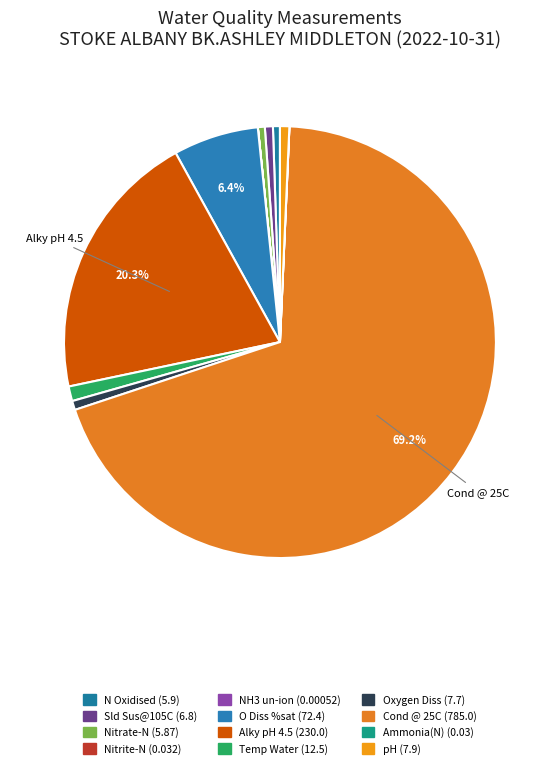

What is the majority slice?

Cond @ 25C